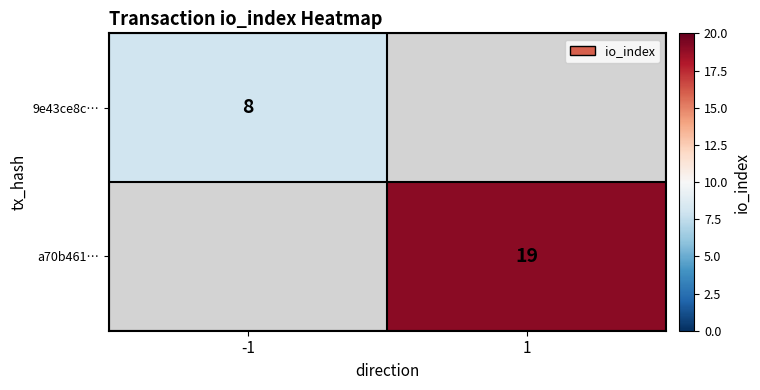

True or false: a70b461… has a value of 19 at 1.

True